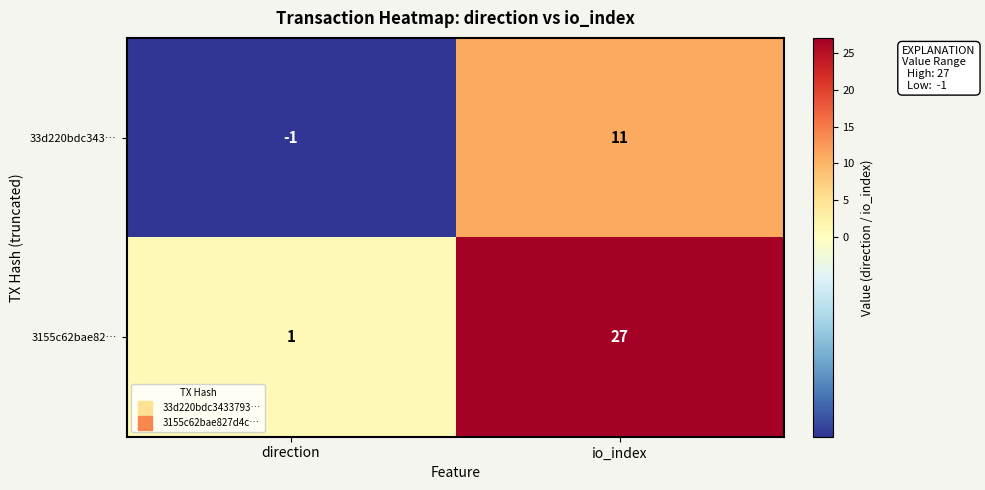

Count the number of categories in the chart.

2